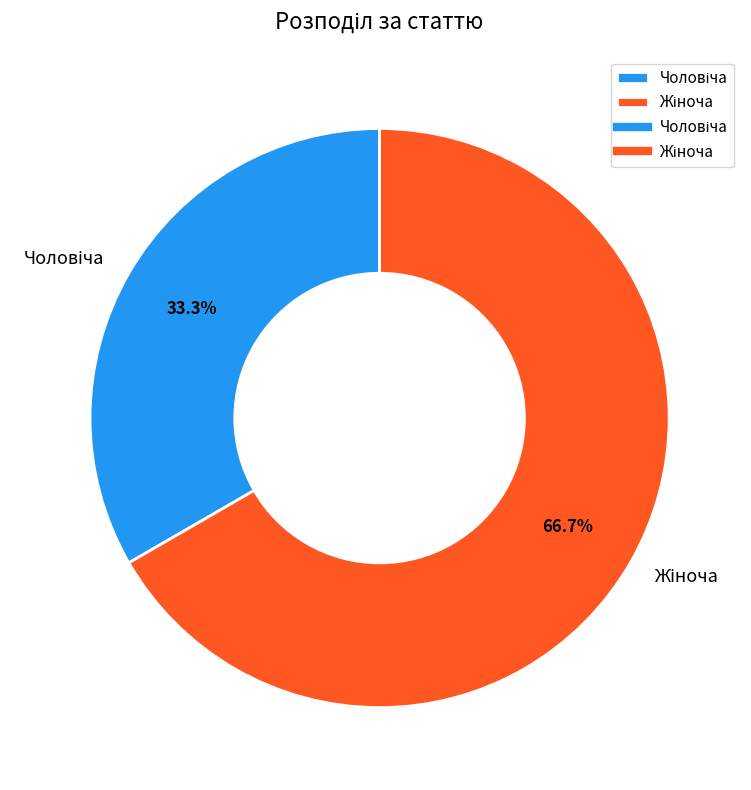

Is there a majority slice in this chart?

Yes